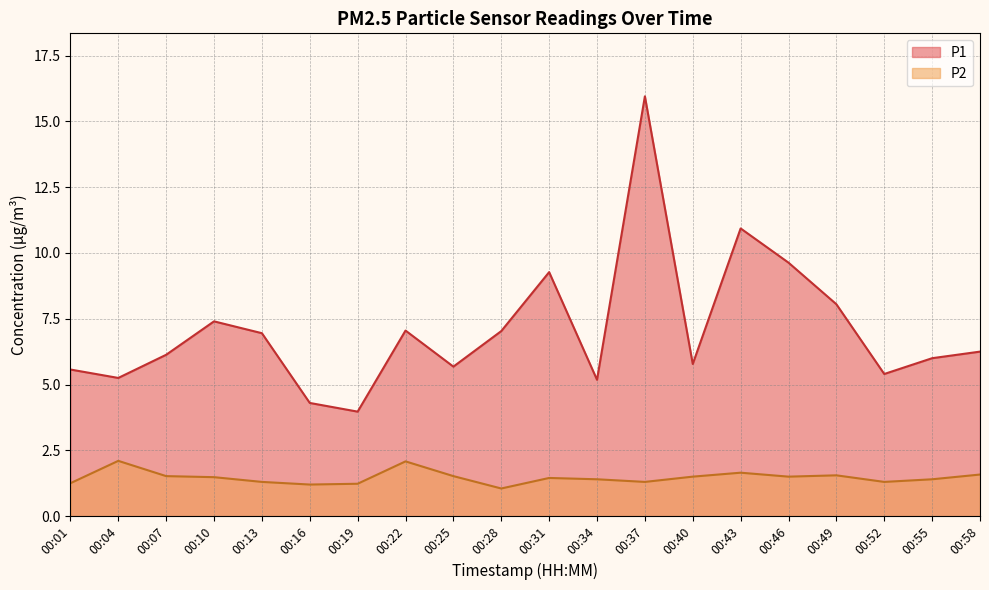

What is the average value of the P1 series?

7.1